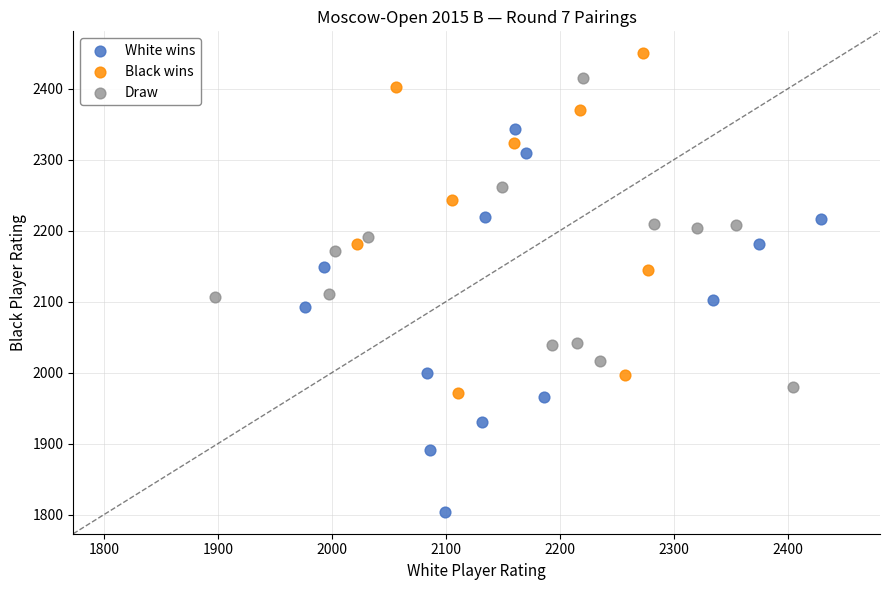

What are all the series names shown in the legend?

White wins, Black wins, Draw